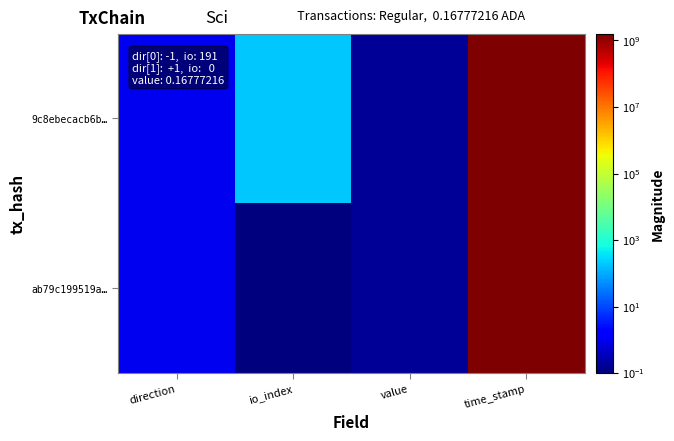

Which label corresponds to the largest value in the chart?

time_stamp